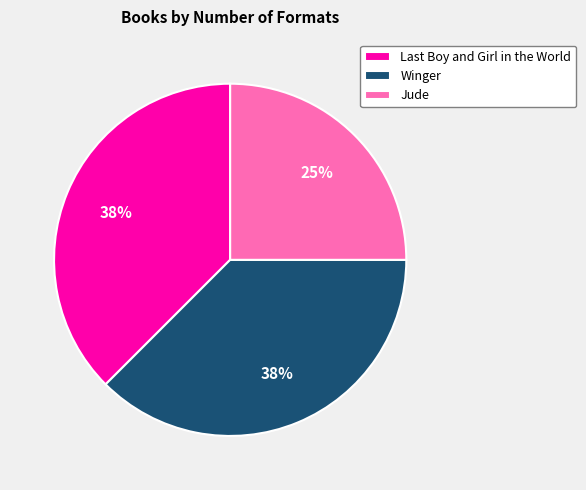

How many slices are in this pie chart?

3